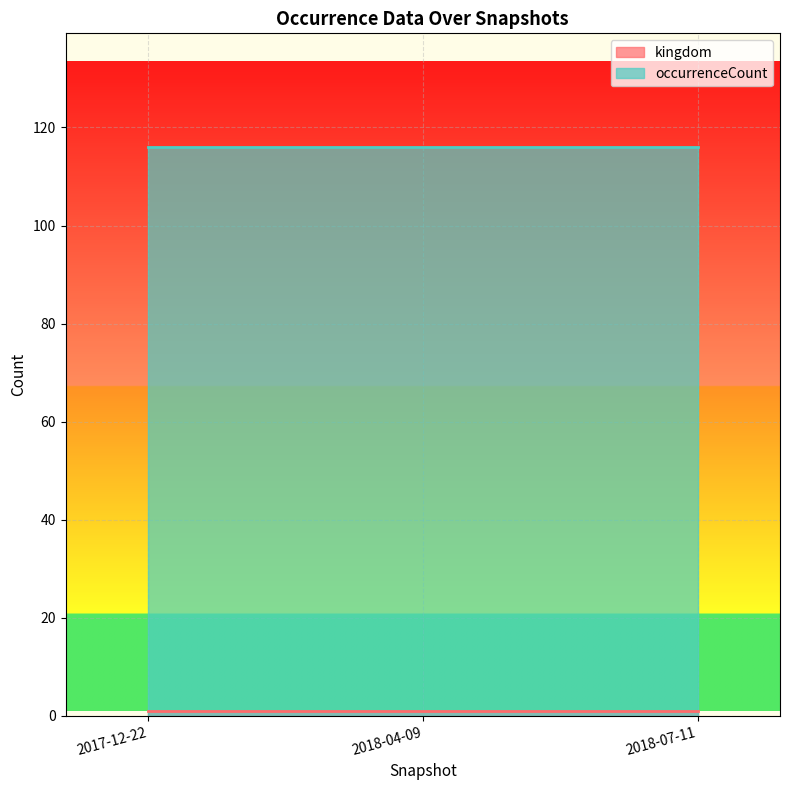

What is the highest value of the kingdom series?

1